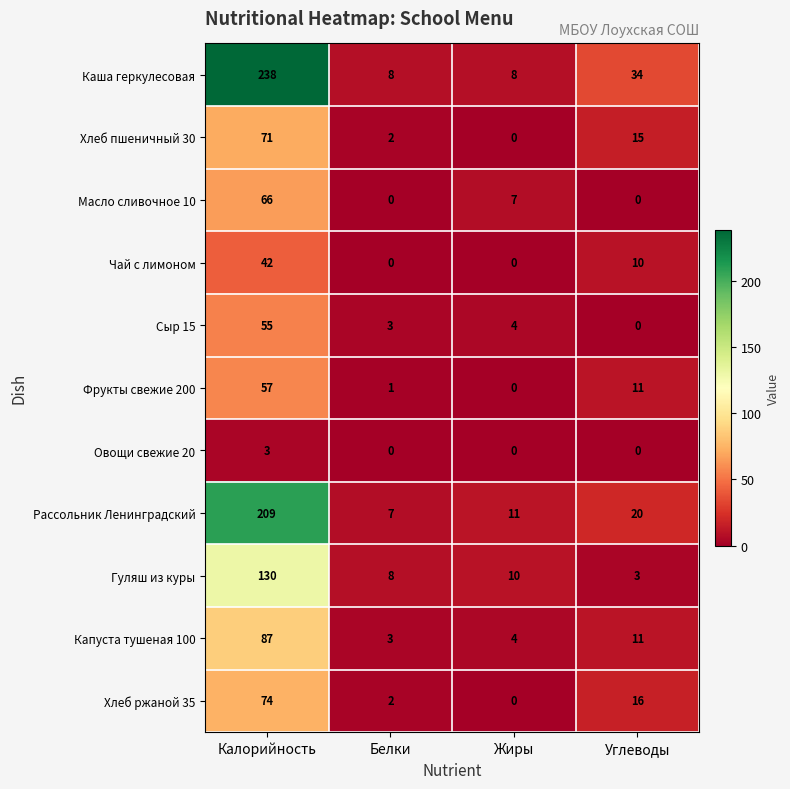

The Хлеб пшеничный 30 series shows 1 at Белки. True or false?

False